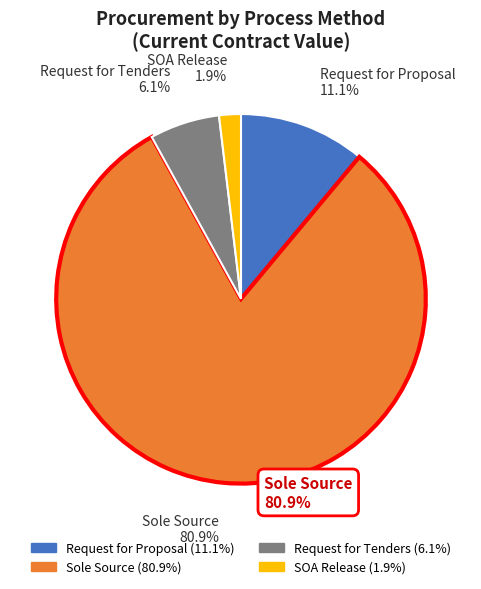

Between Sole Source and Request for Proposal, which is larger?

Sole Source